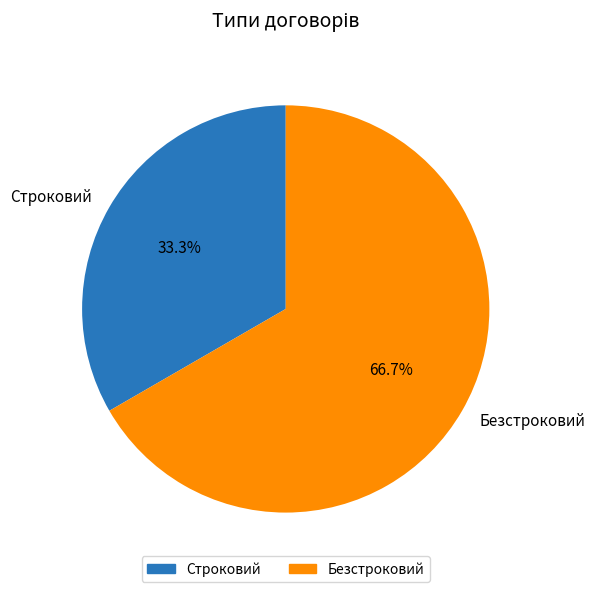

True or false: Безстроковий accounts for 80% of the total.

False